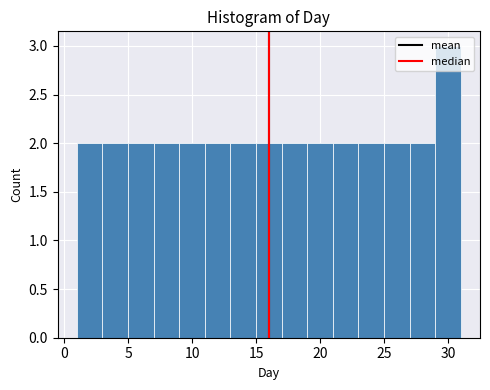

Over which range of the x-axis is the bar tallest?

29 to 31